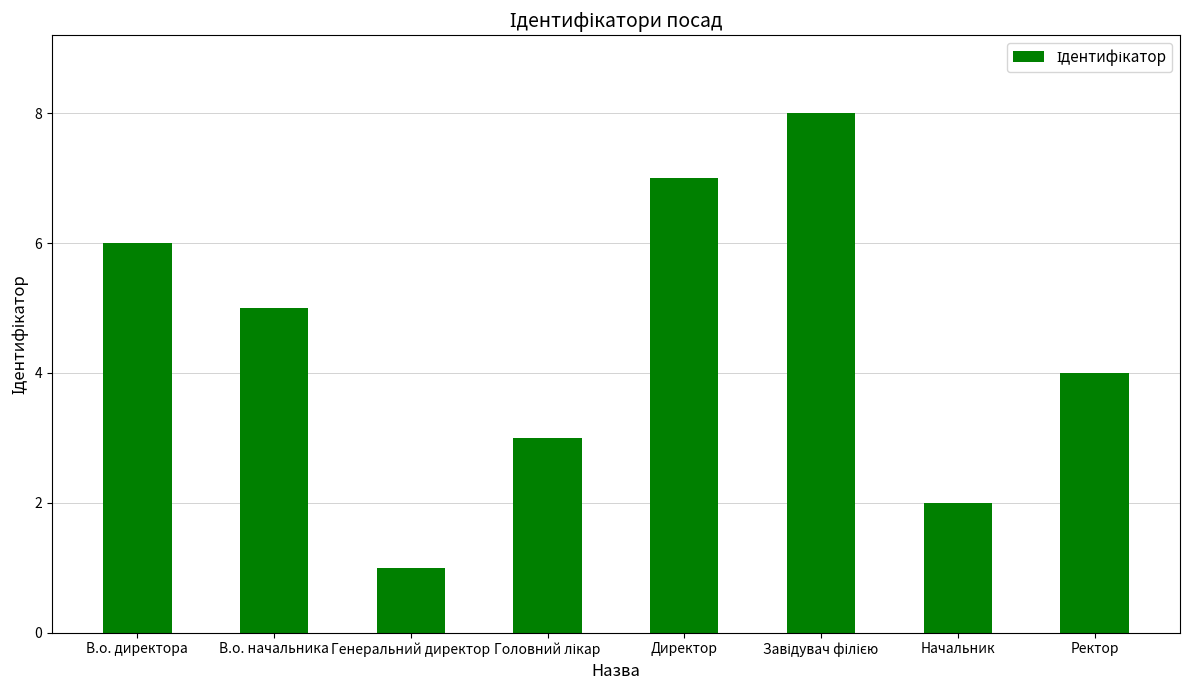

Which category has the lowest value across all series?

Генеральний директор